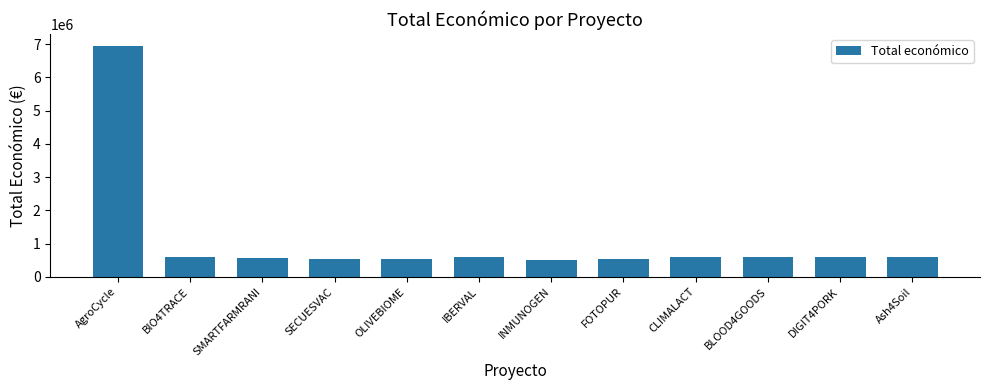

What is the value of the 12th bar from the left?

600000